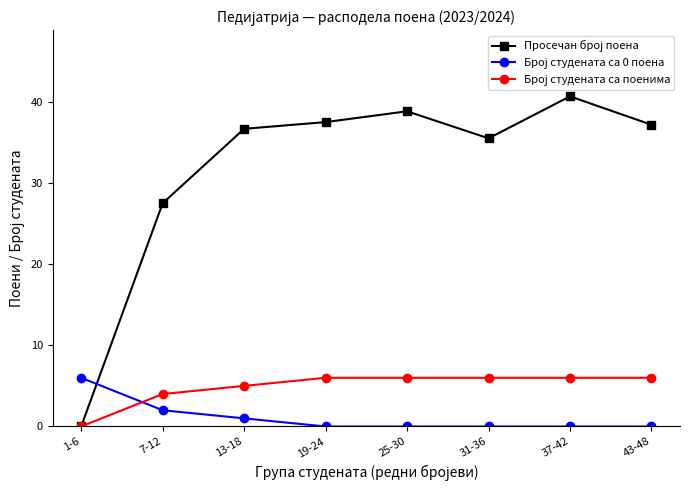

Count the number of data series in this chart.

3